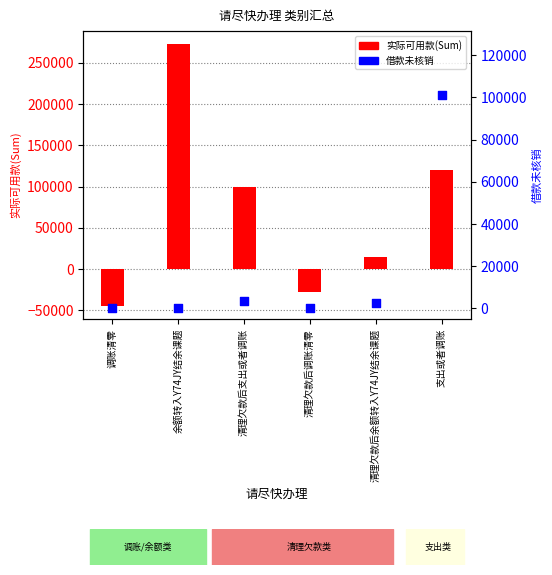

Which series has the largest Y range (max minus min)?

实际可用款(Sum)